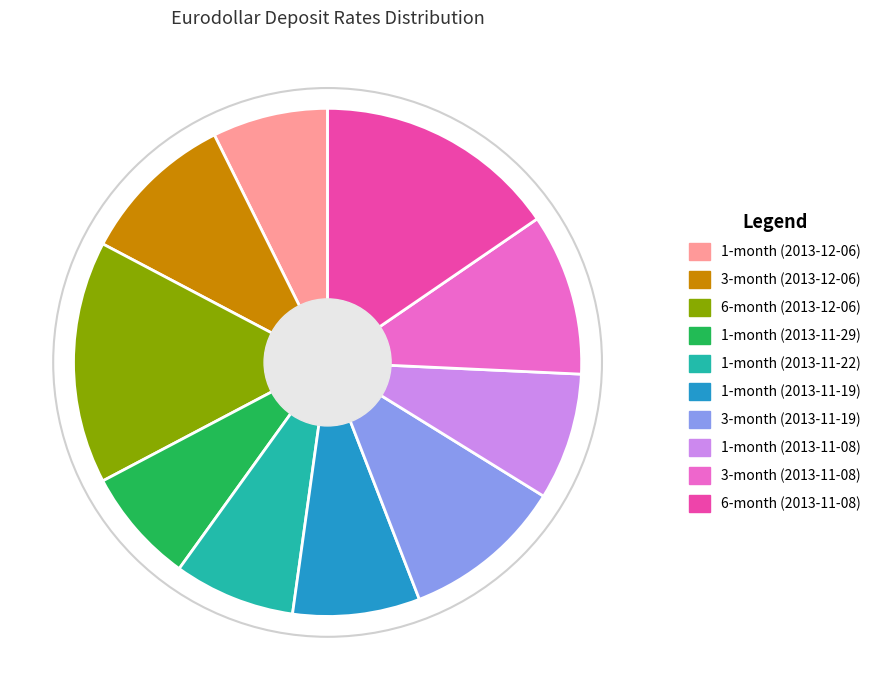

Is it true that 1-month (2013-11-22) is 8% of the pie?

True